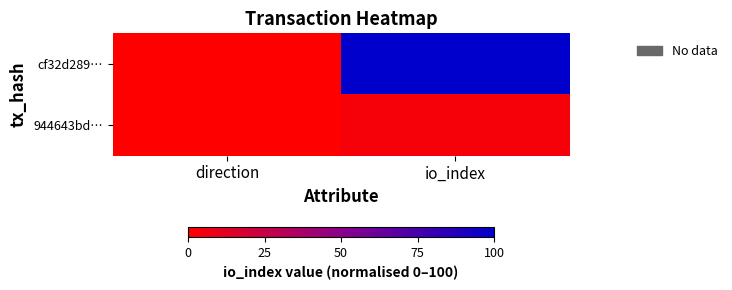

Which series has the widest spread of values?

cf32d289…